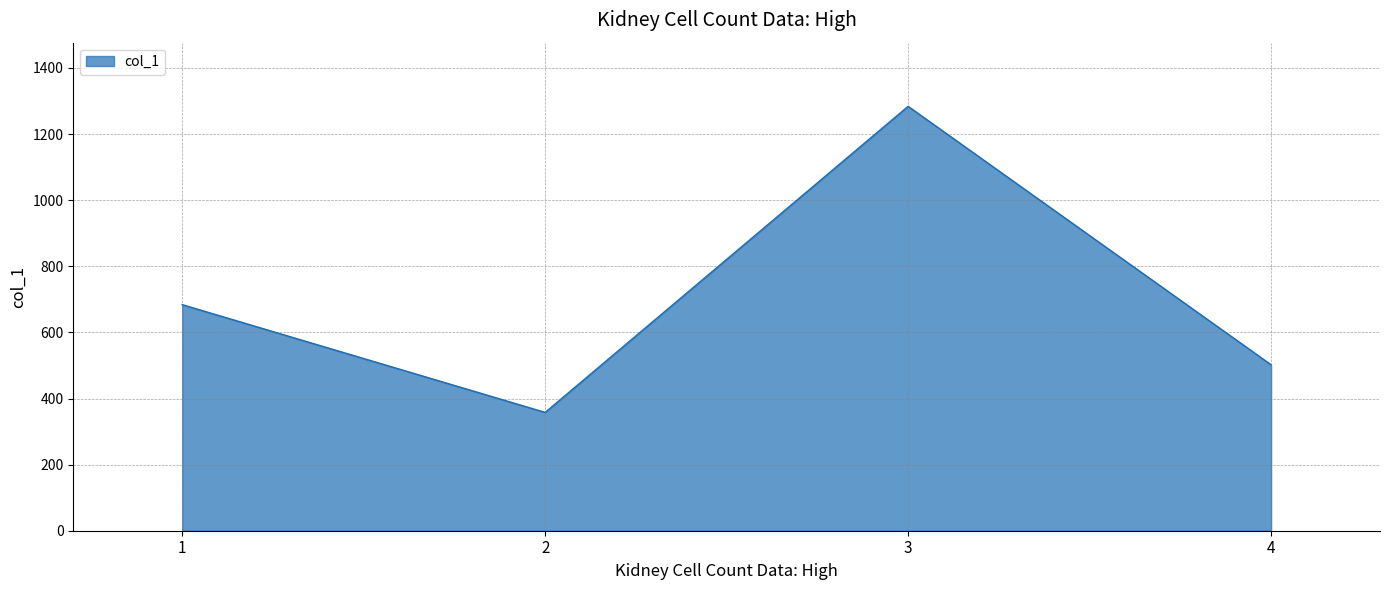

Reading left to right, list all the values displayed in this chart.

1=684	2=358	3=1284	4=502